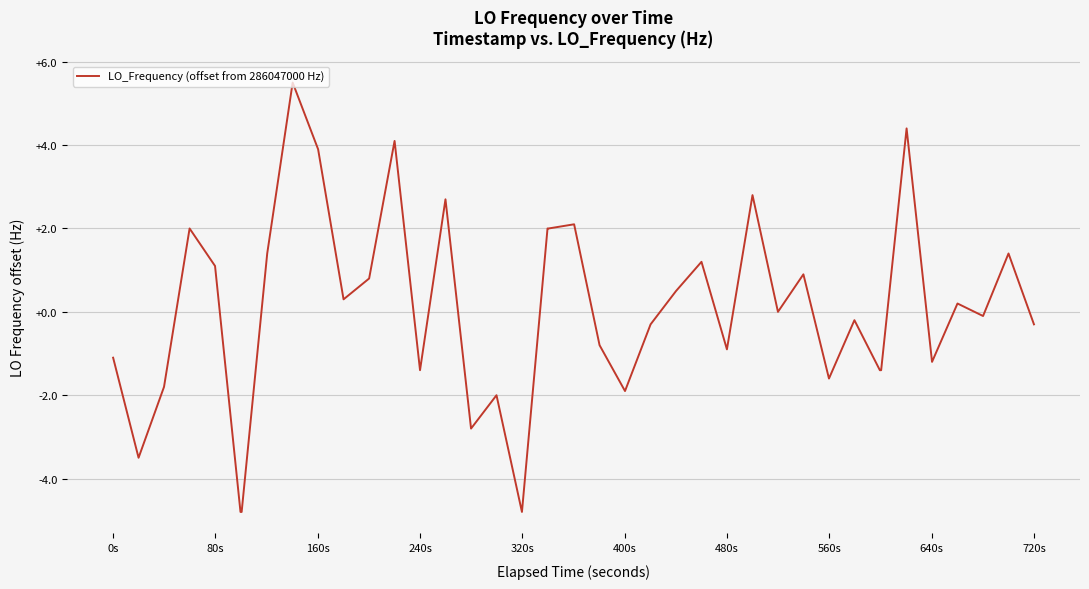

What is the minimum value shown in the chart?

-4.8